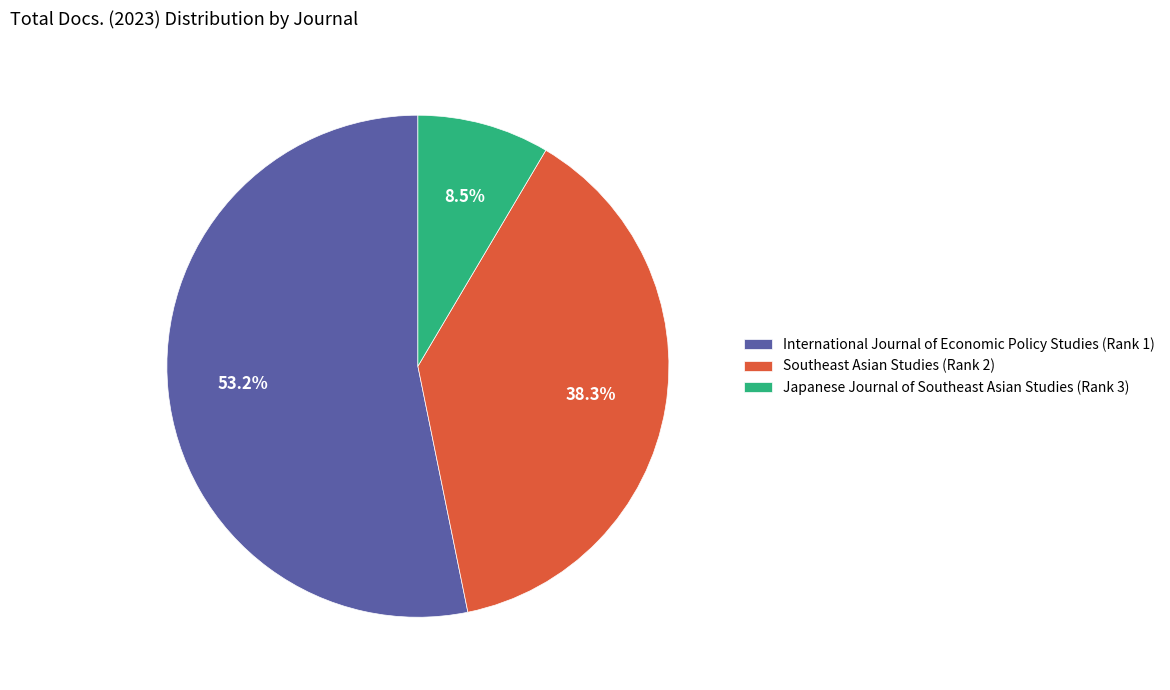

How many slices are in this pie chart?

3